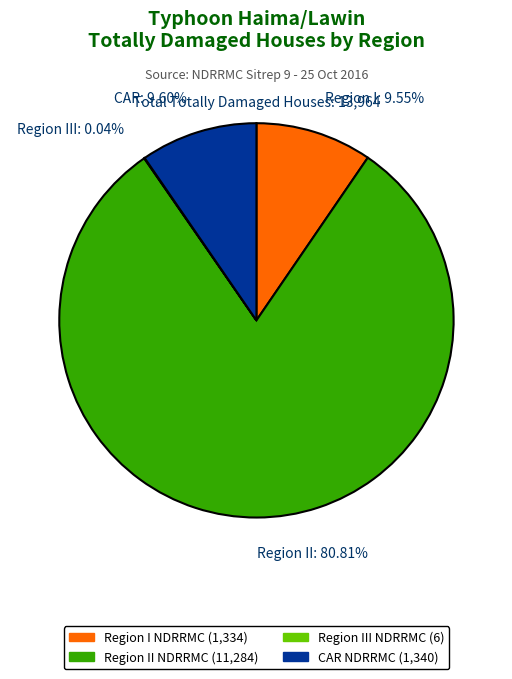

What is the ratio of the value at Region I (NDRRMC) to the value at Region III (NDRRMC)?

222.3